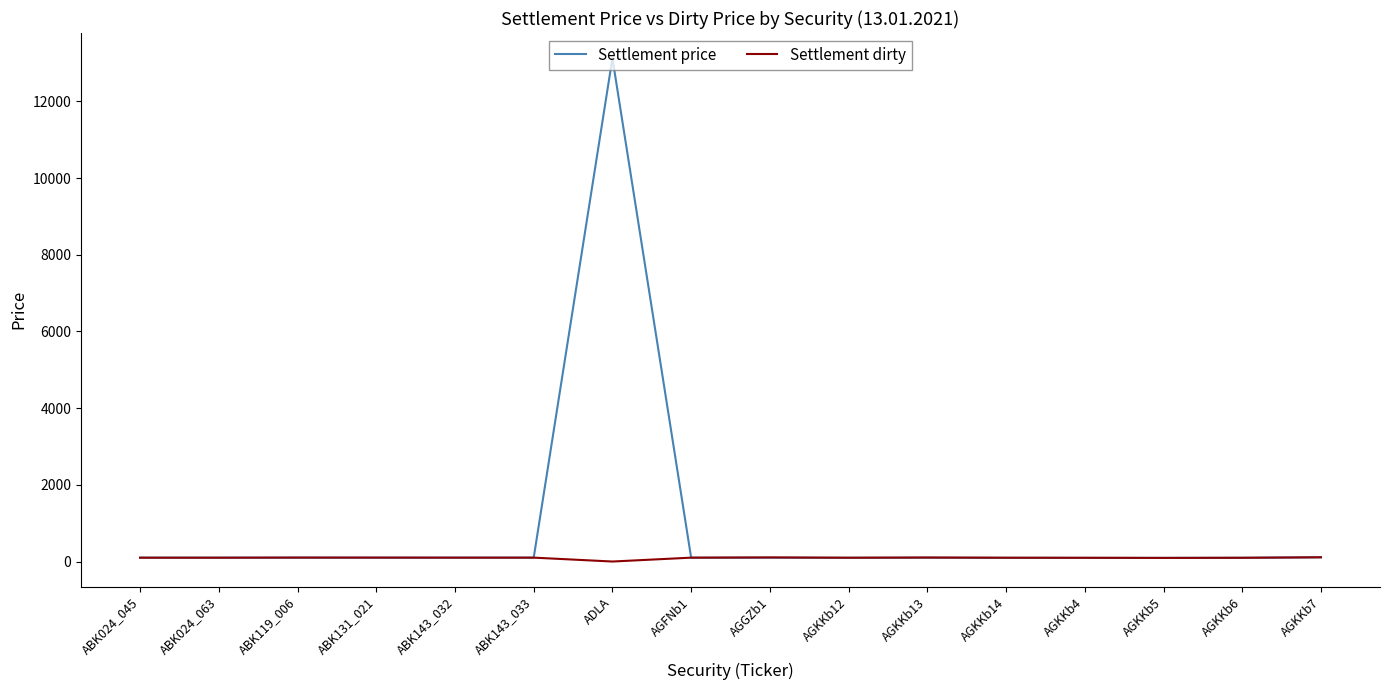

Read the Settlement price value at AGKKb13.

99.4